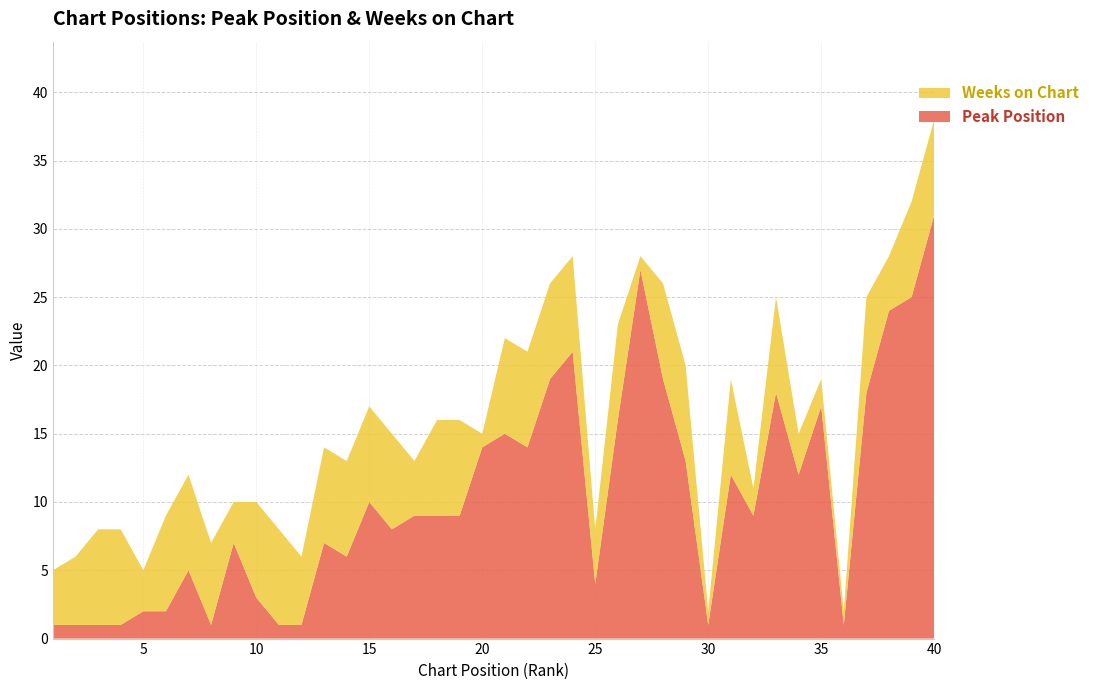

Reading left to right, extract all data points from this chart.

Peak Position: 1	1	1	1	2	2	5	1	7	3	1	1	7	6	10	8	9	9	9	14	15	14	19	21	4	16	27	19	13	1	12	9	18	12	17	1	18	24	25	31
Weeks on Chart: 4	5	7	7	3	7	7	6	3	7	7	5	7	7	7	7	4	7	7	1	7	7	7	7	4	7	1	7	7	1	7	2	7	3	2	1	7	4	7	7